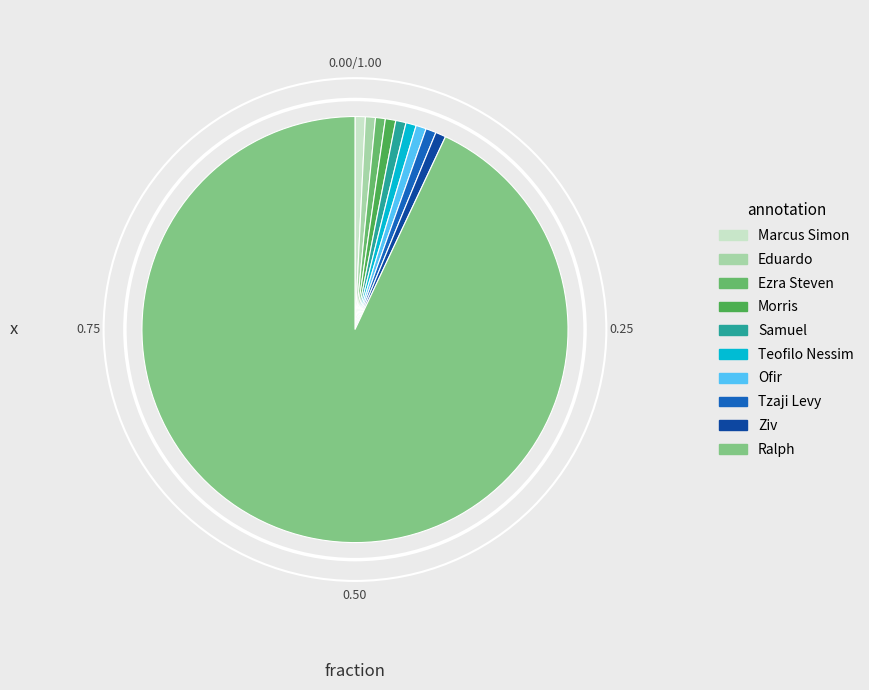

How many slices are in this pie chart?

10